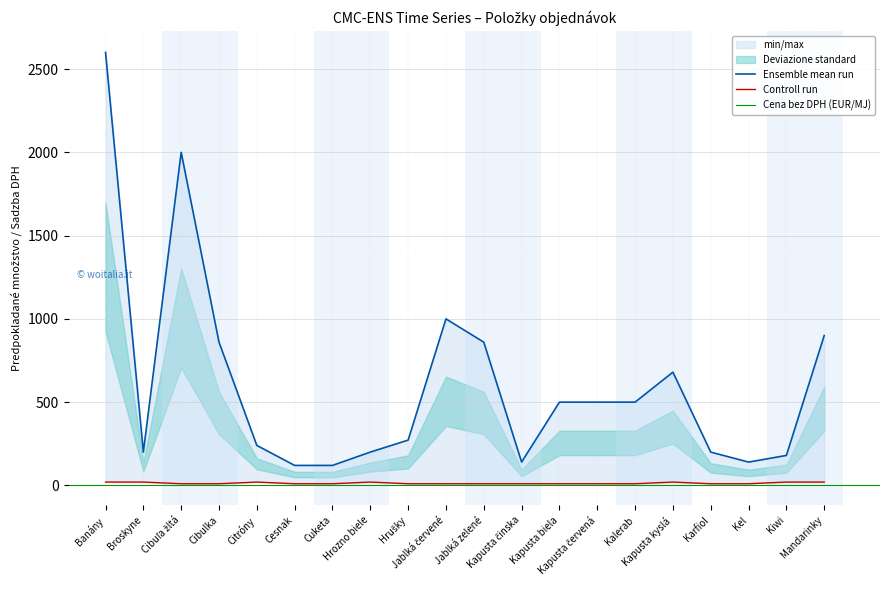

How many series are shown in this chart?

2